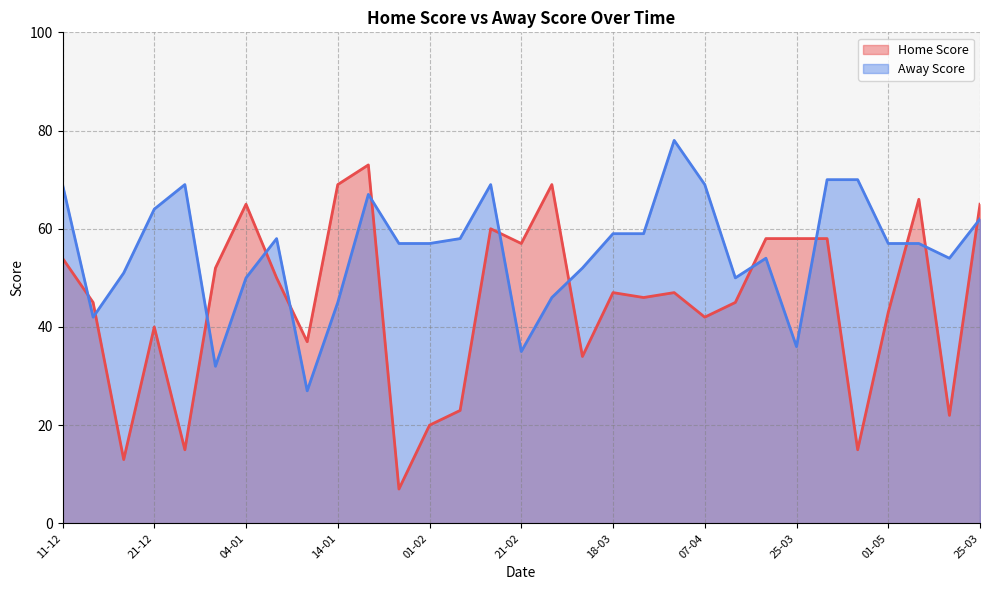

What is the label of the 21st point from the right?

15-01